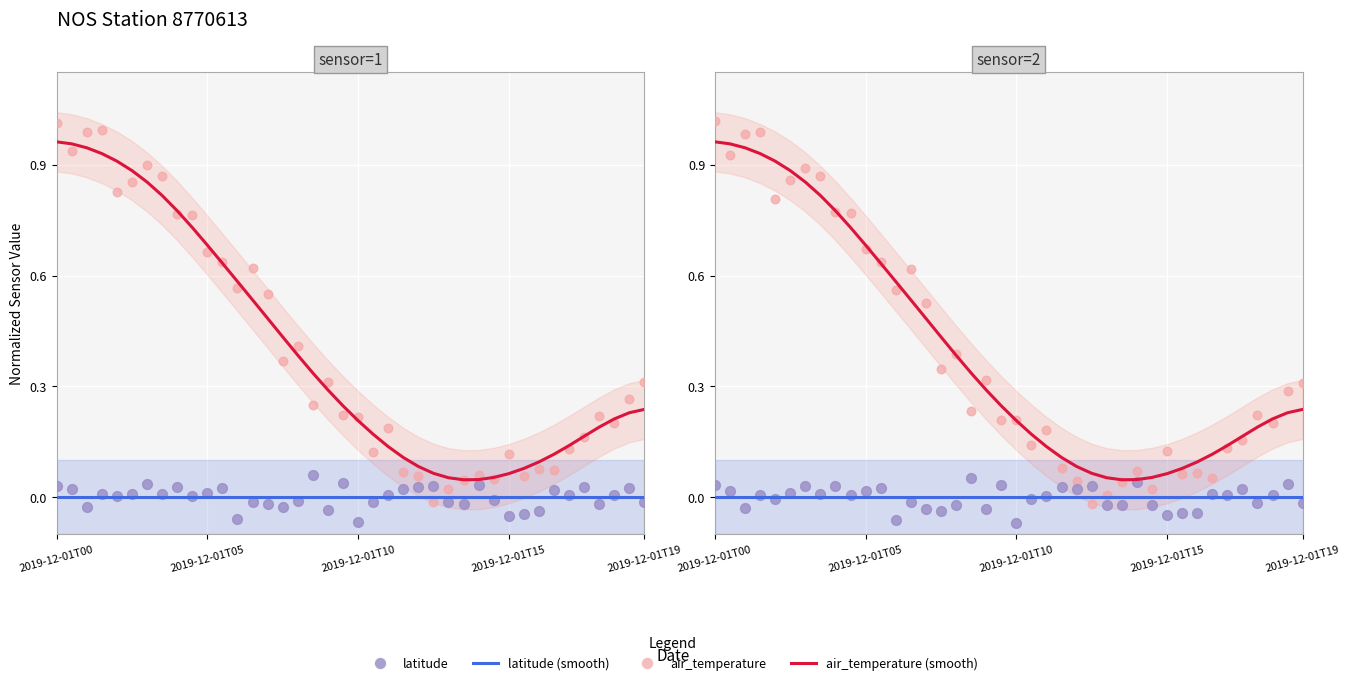

What is the total value across all series at 7?

1.7